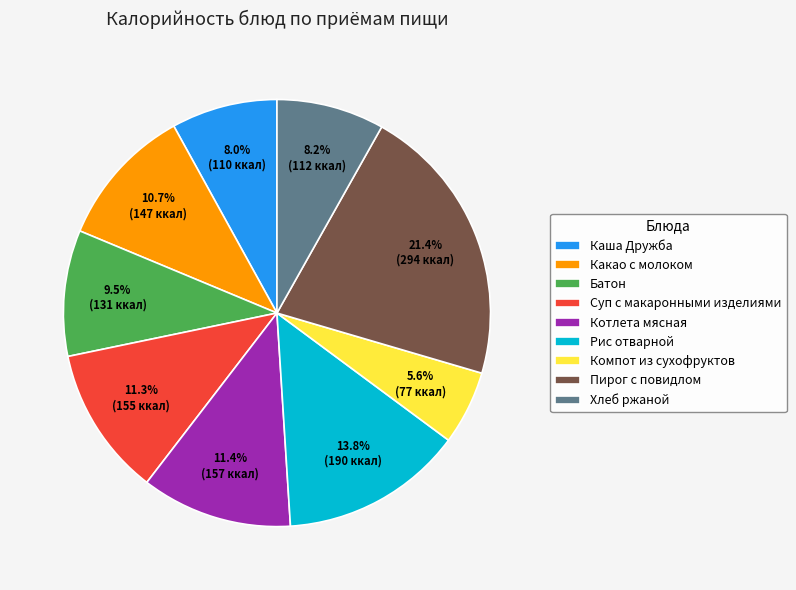

Count the number of slices in the pie.

9